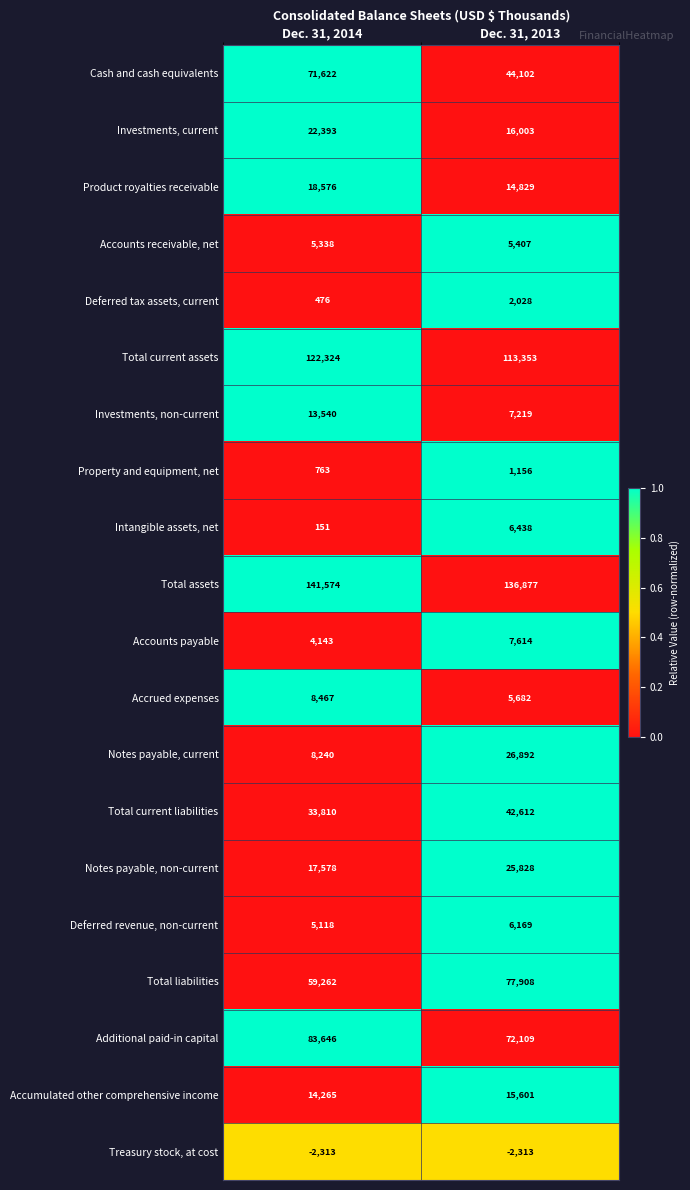

Which series changed the most between Dec. 31, 2014 and Dec. 31, 2013?

Cash and cash equivalents